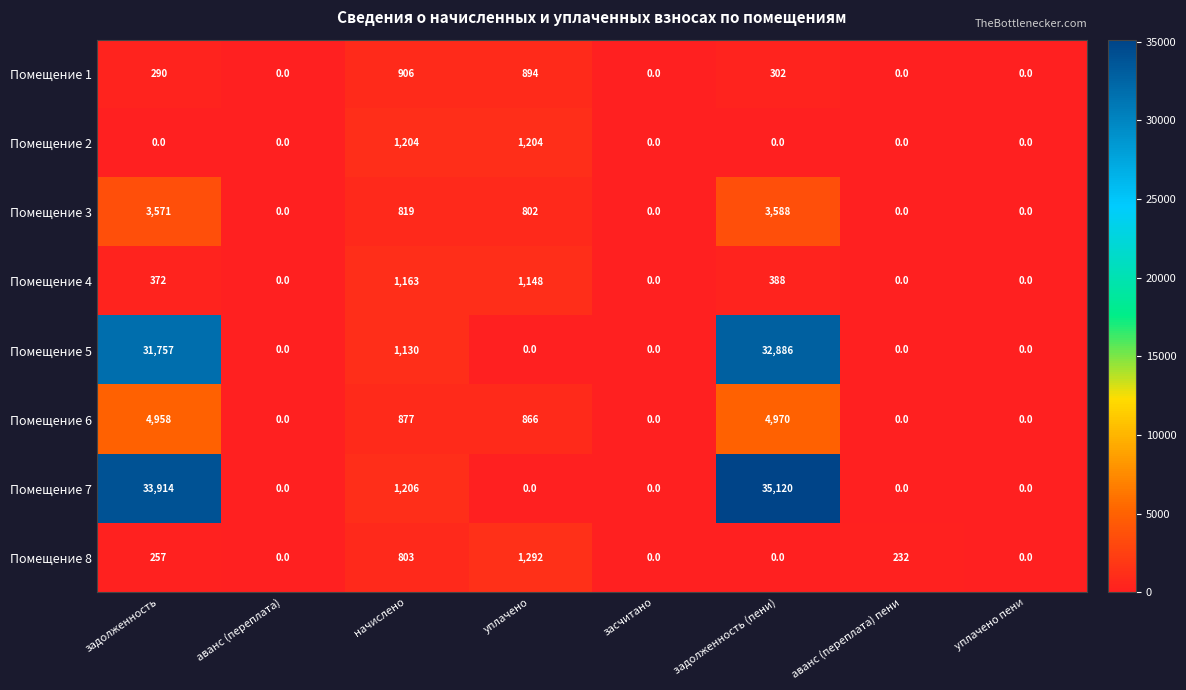

Between аванс (переплата) and аванс (переплата) пени, which series saw the biggest shift?

Помещение 8